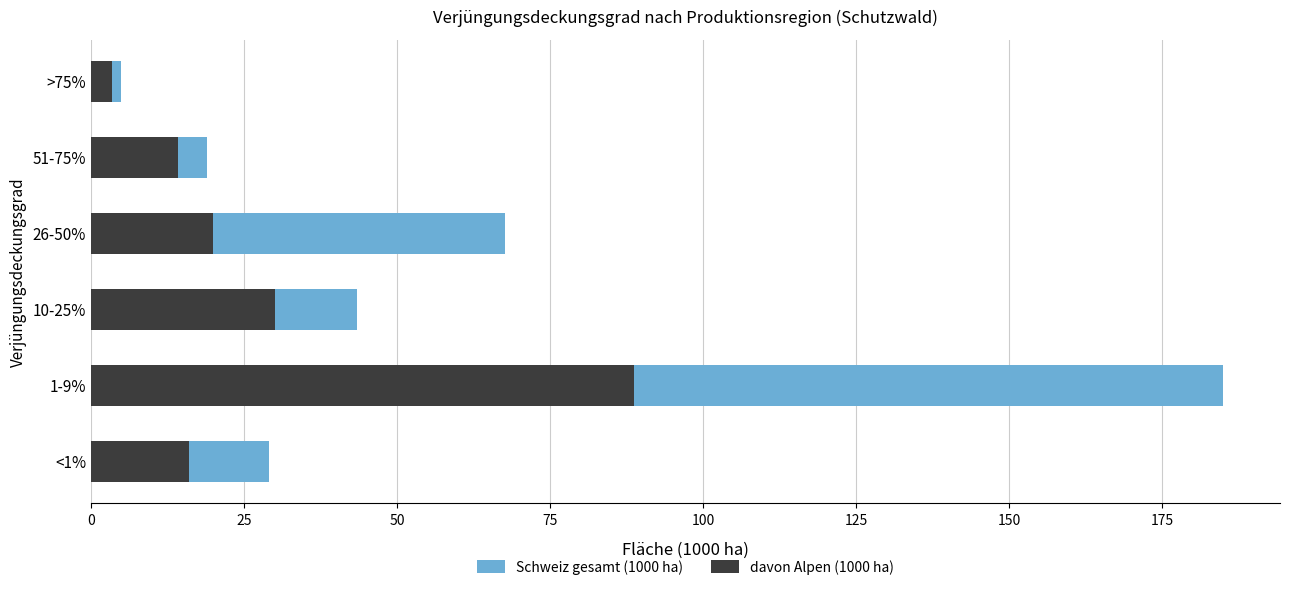

What is the average value of the davon Alpen (1000 ha) series?

28.8